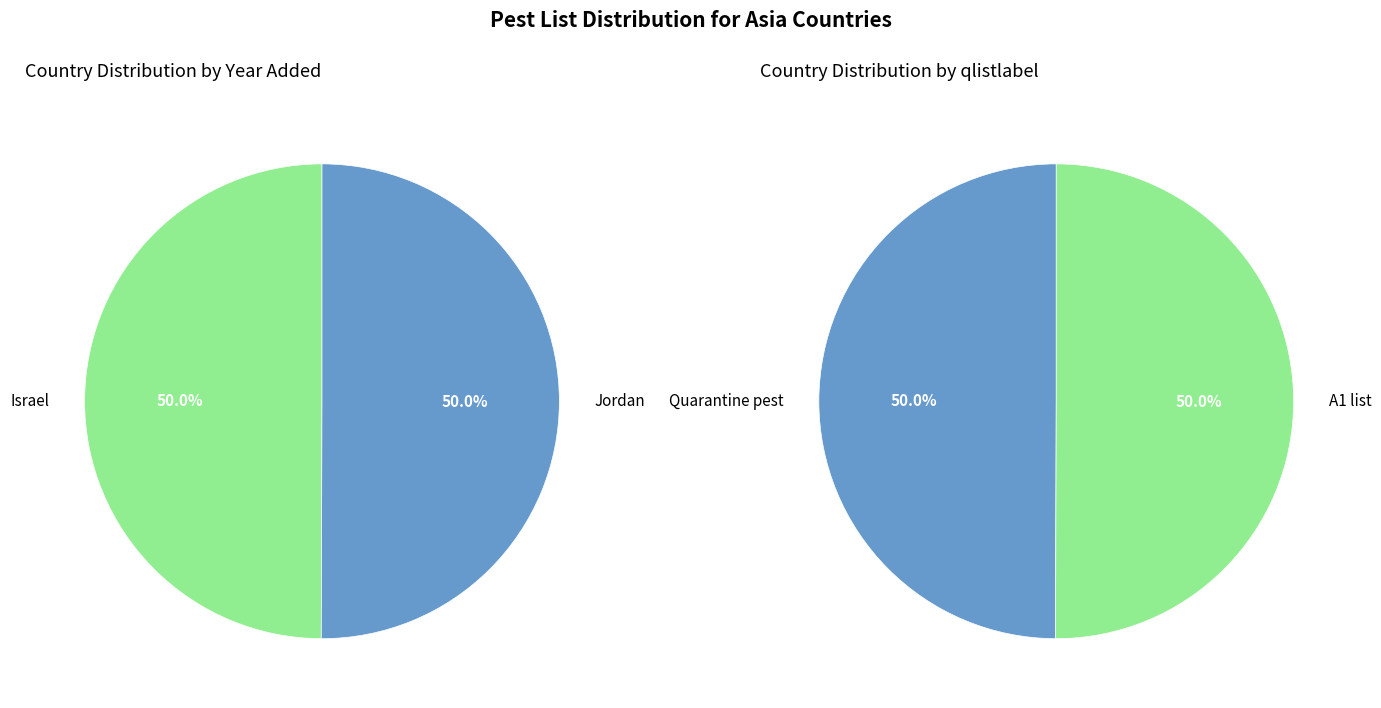

What is the smallest slice in the pie chart?

Israel